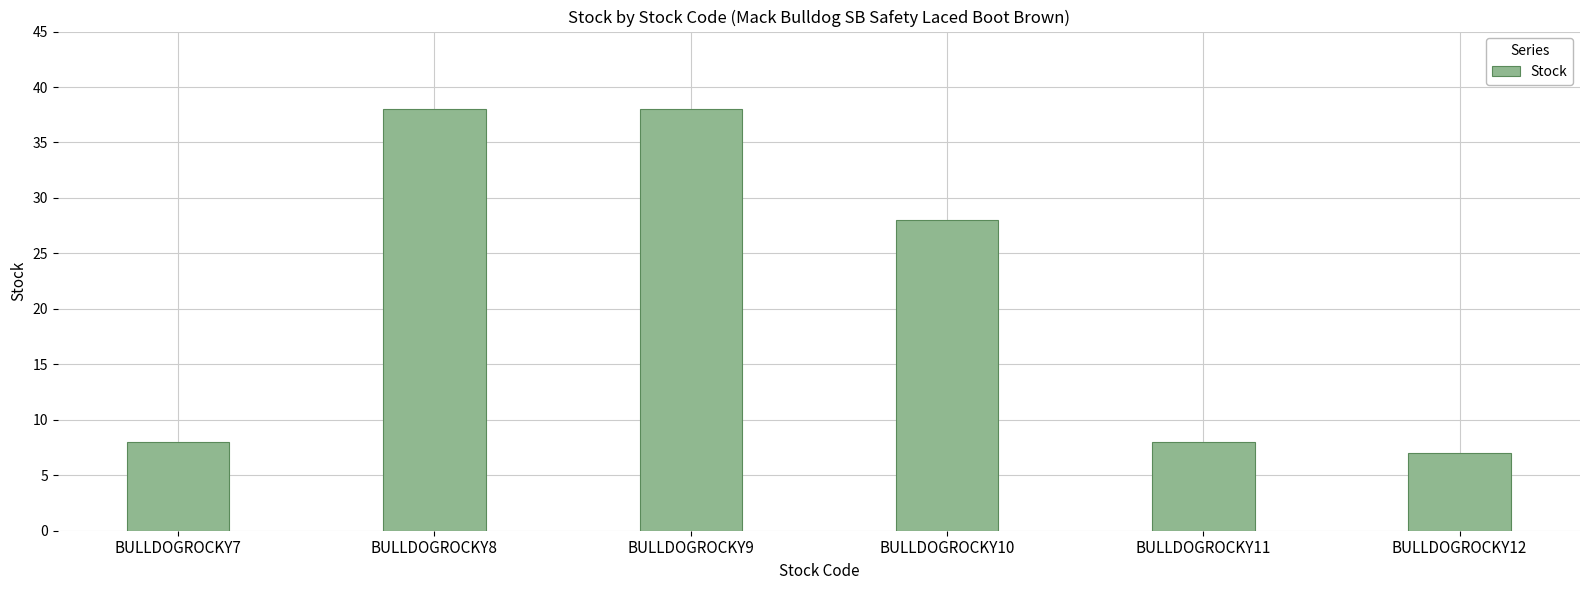

How many data points does each series have?

6